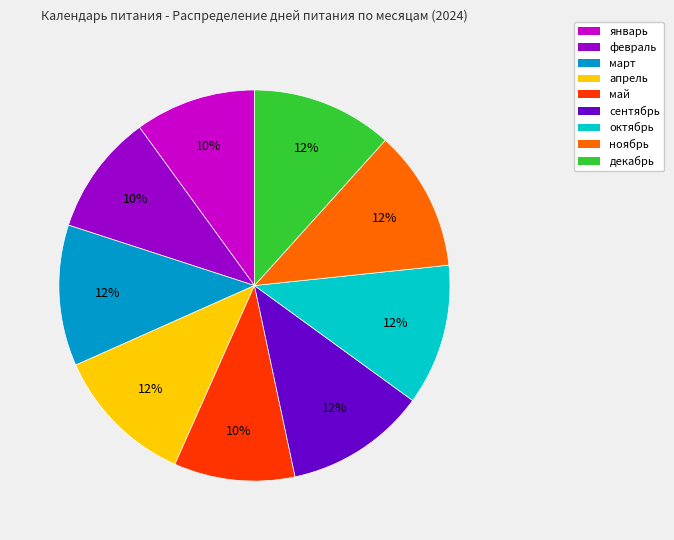

The март slice represents 12% of the pie. True or false?

True